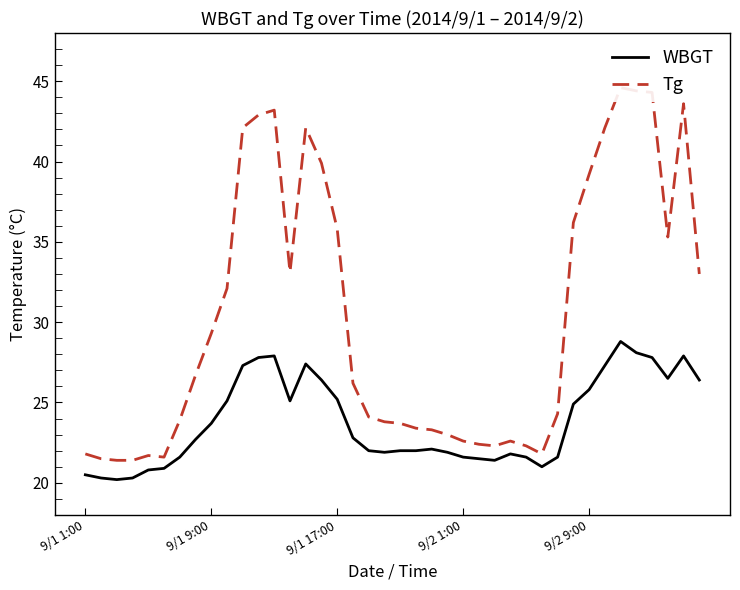

True or false: WBGT and Tg cross at least once.

False